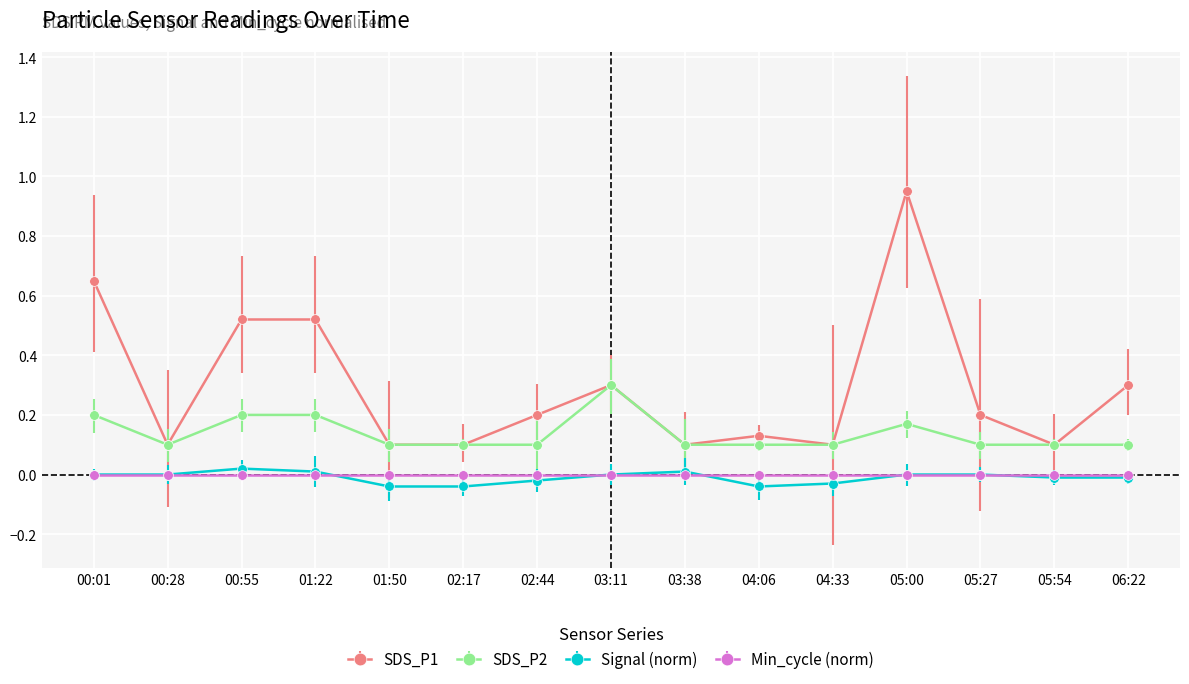

Is it true that SDS_P2 equals 0.2 at 02:44?

False